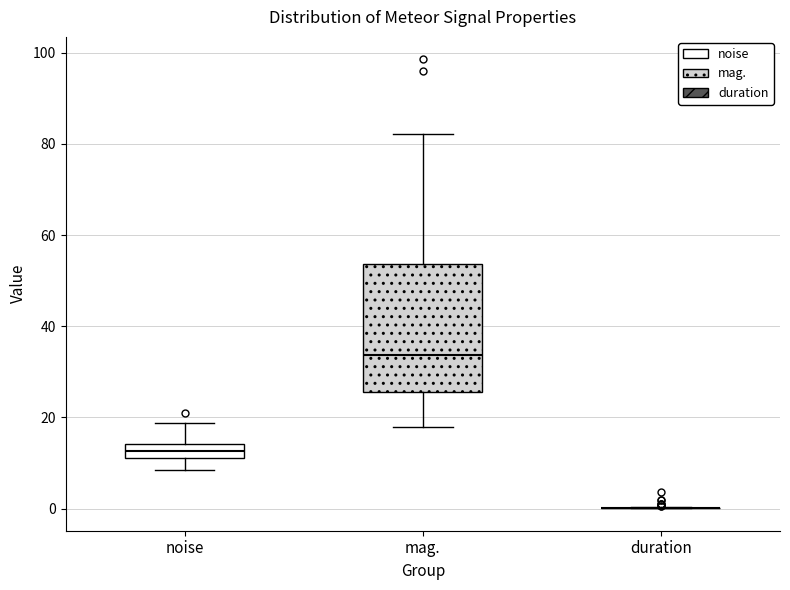

Reading left to right, read every box against the y-axis: the position of its median line, the range the box covers, and the ends of its whiskers. The values are not printed on the chart, so give them approximately, as read against the axis.

noise: median 12 (inside the box), box 12 to 14, whiskers 8 to 18
mag.: median 34, box 26 to 54, whiskers 18 to 82
duration: box collapsed to a line at 0, whiskers 0 to 0